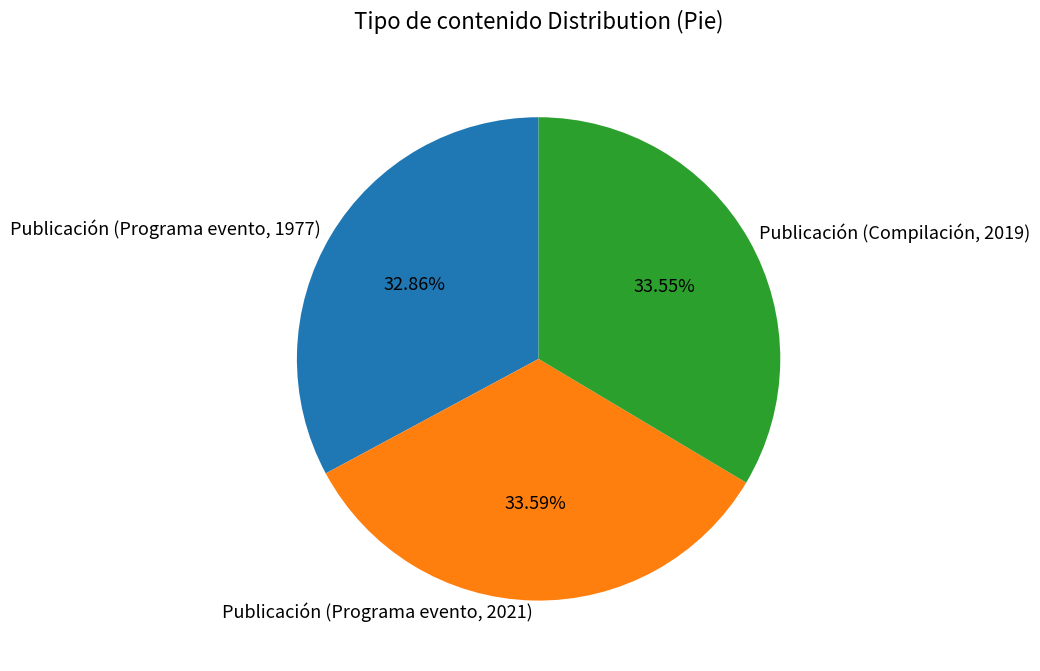

Rank the categories by value from highest to lowest.

Publicación (Programa evento, 2021), Publicación (Compilación, 2019), Publicación (Programa evento, 1977)